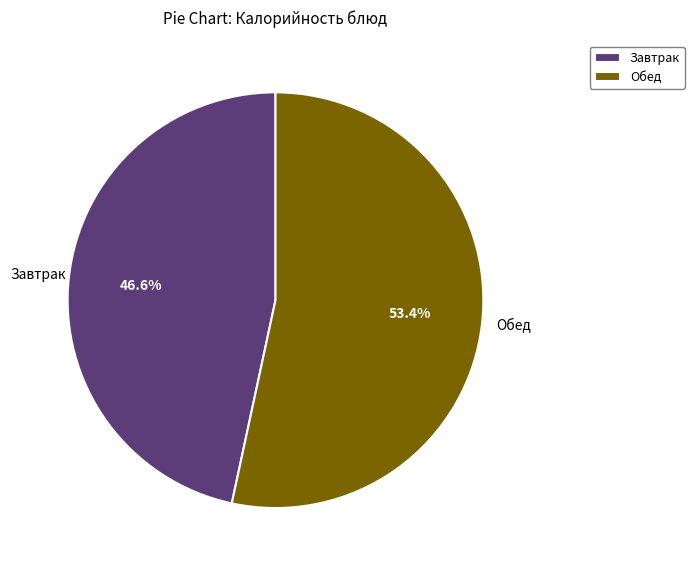

To the nearest percent, what is the average slice percentage?

50%